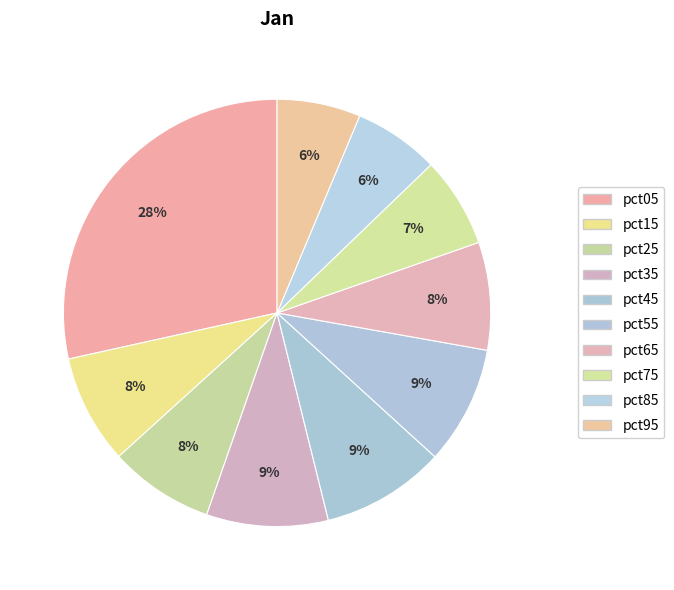

How many slices are in this pie chart?

10